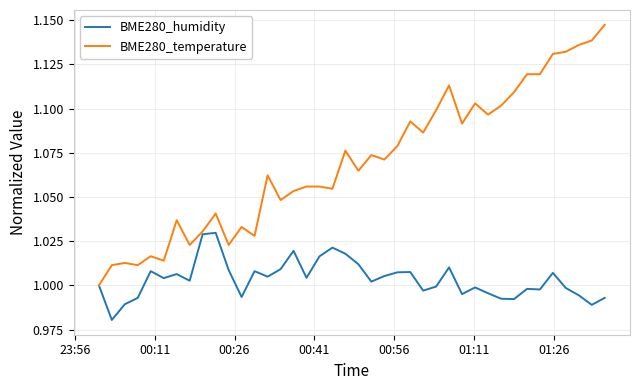

Which series has the largest total across all categories?

BME280_temperature